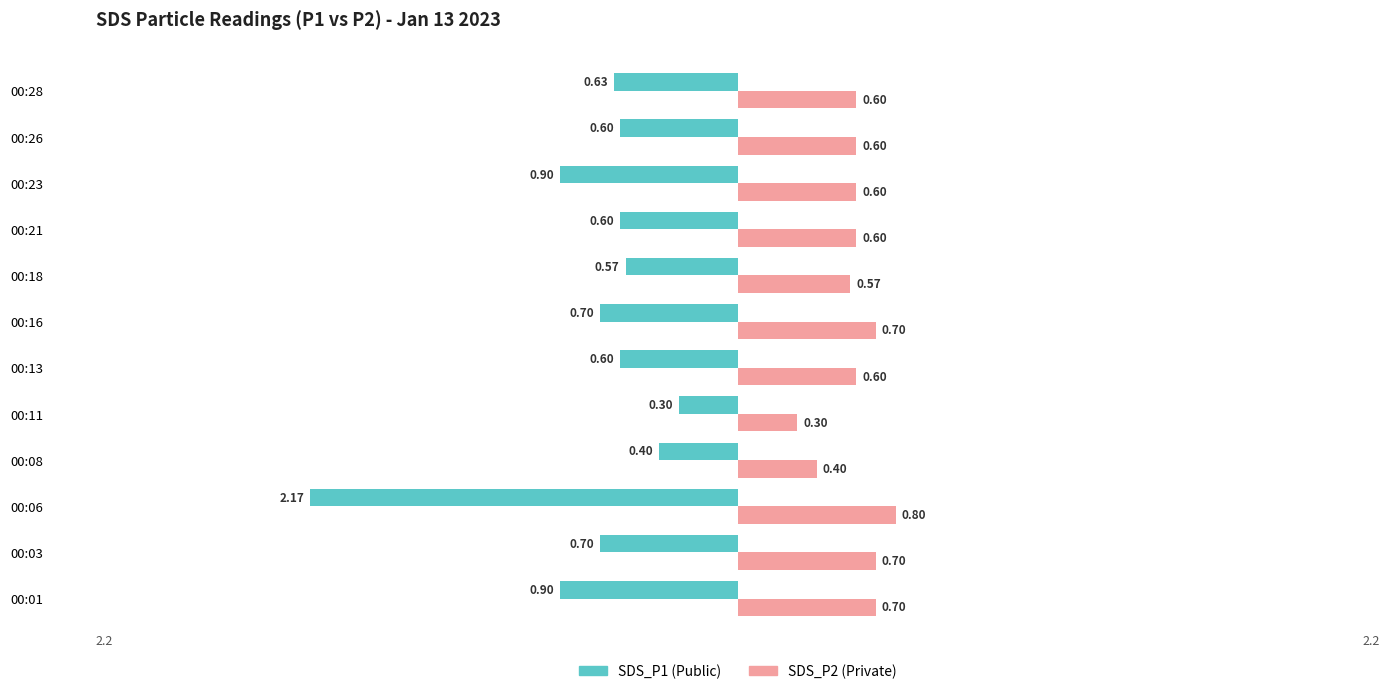

What is the spread (max minus min) of values at 00:13?

1.2